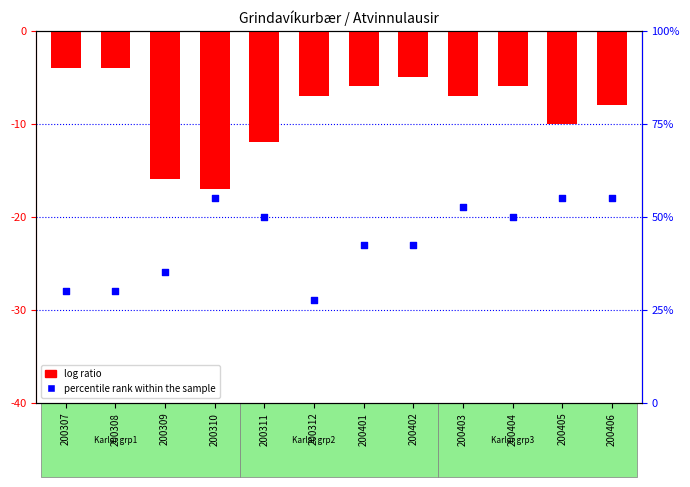

At which category is the sum across all series the highest?

200403